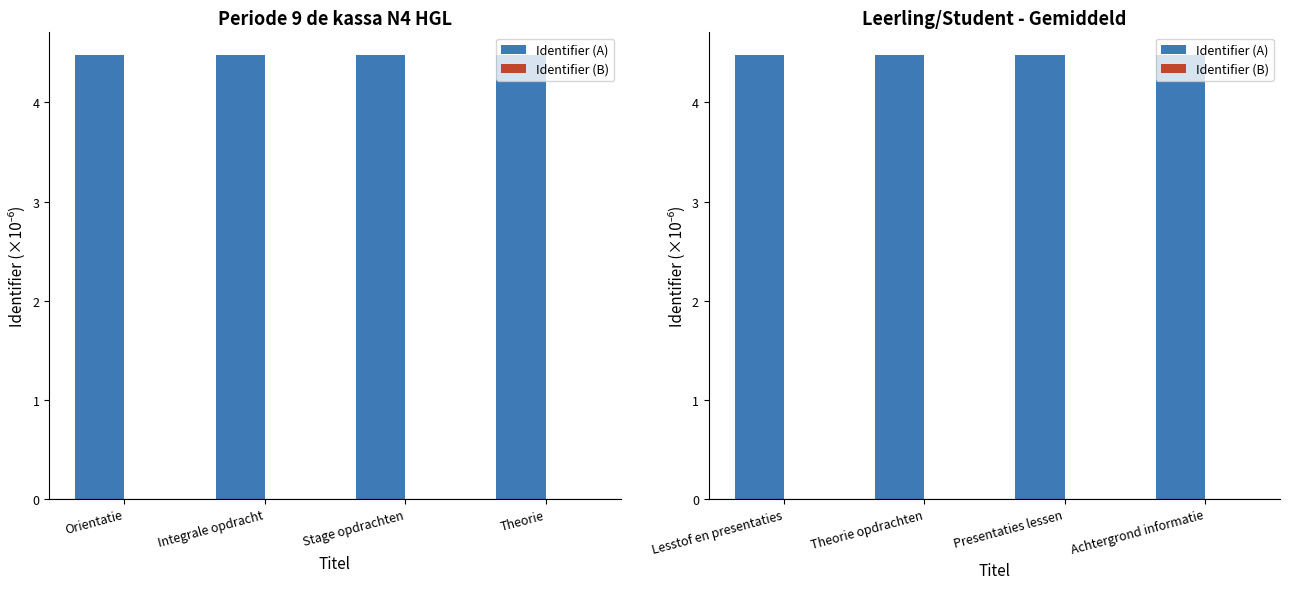

The value of Identifier (B) at Achtergrond informatie is 0.0. True or false?

False